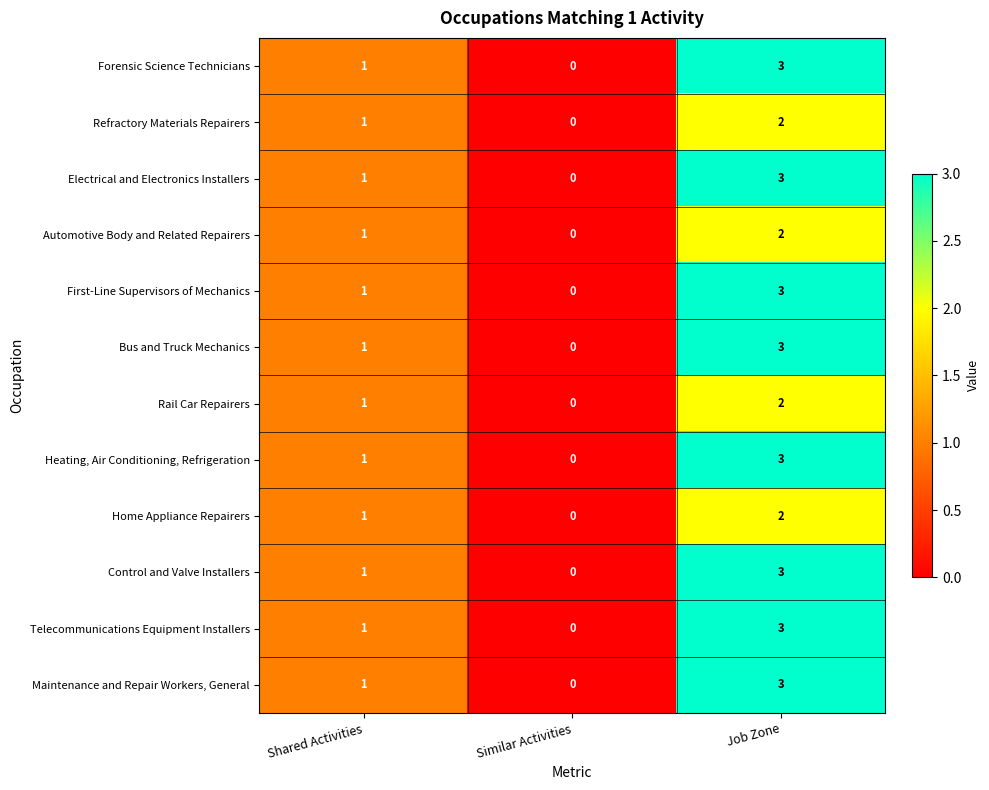

Rank the categories by Control and Valve Installers value from highest to lowest.

Job Zone, Shared Activities, Similar Activities